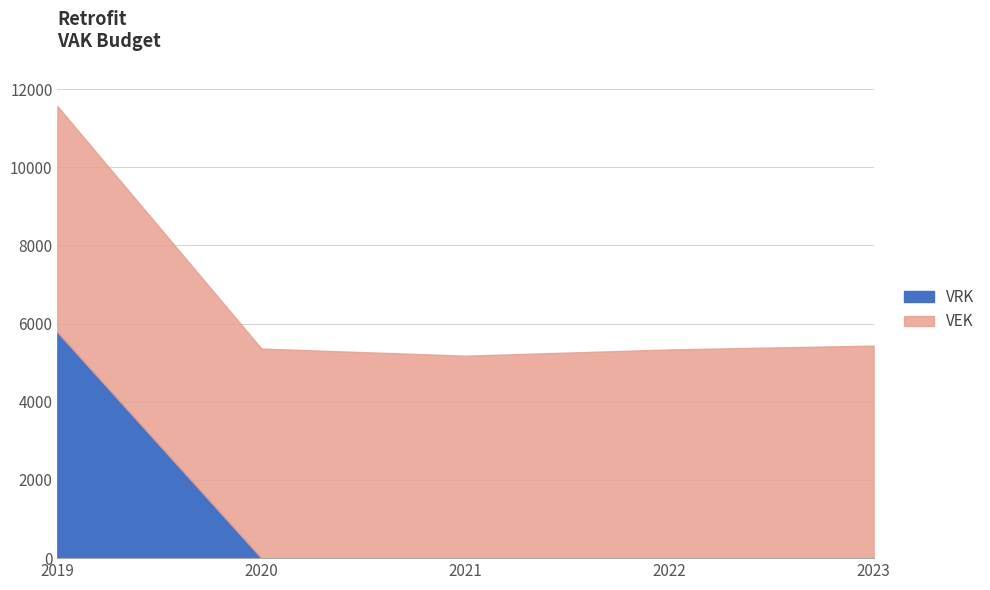

Where is VRK nearest to the value 2891?

2019